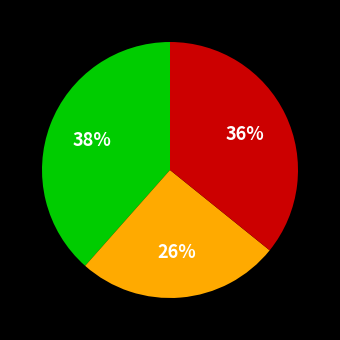

Is there any slice that represents more than half of the pie?

No